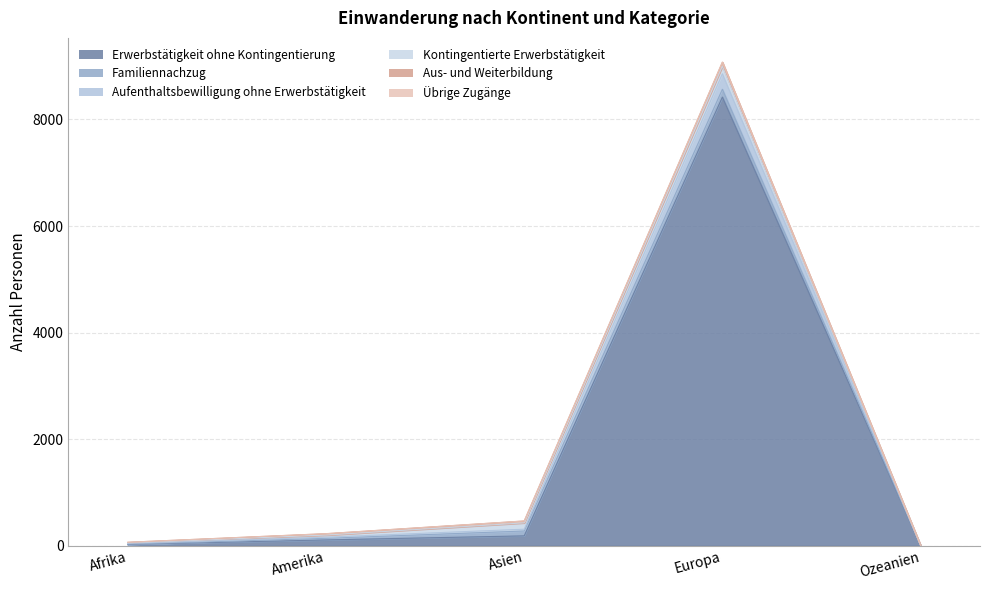

What is the greatest value displayed?

8420